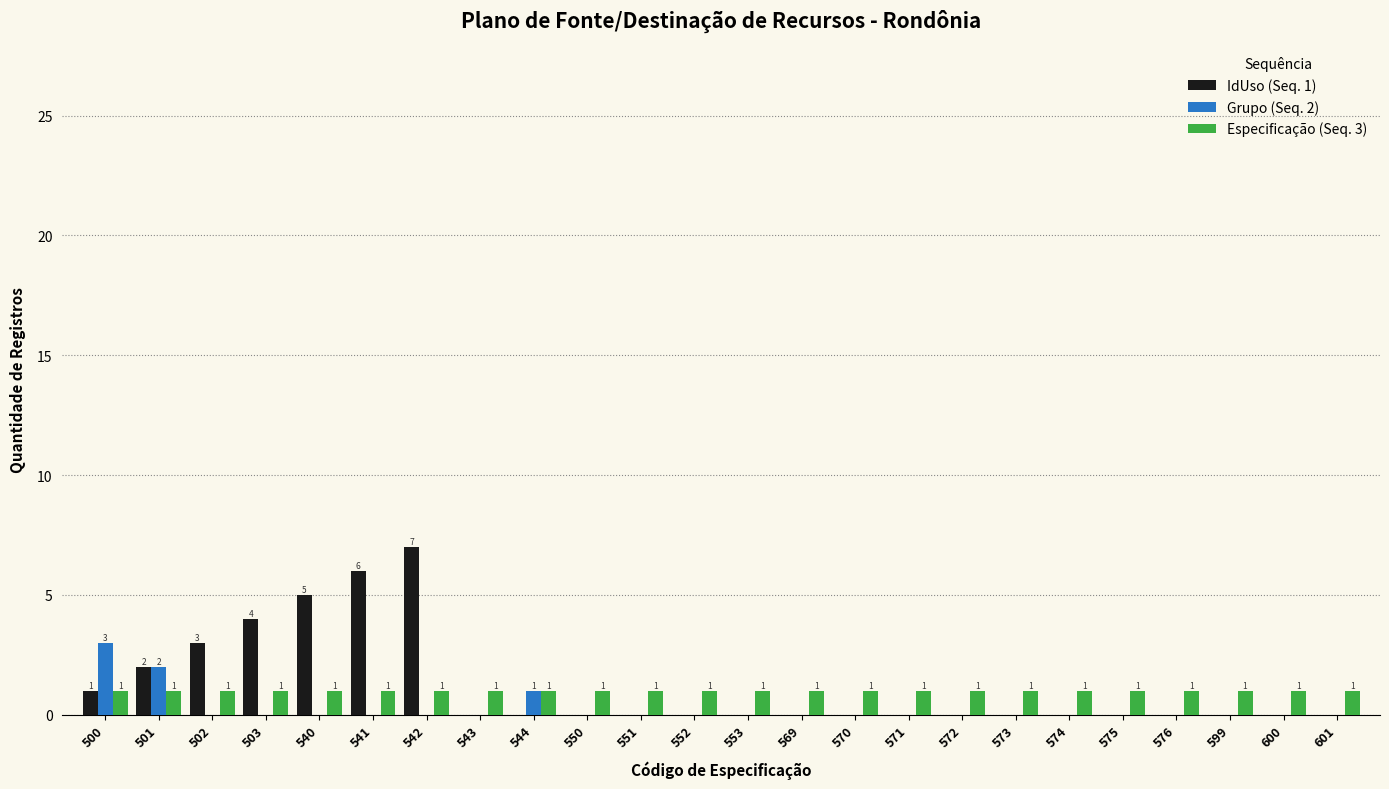

Count the number of categories in the chart.

24